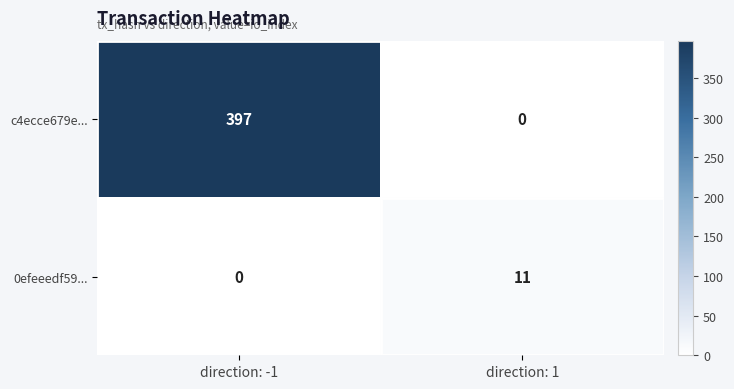

What is the spread (max minus min) of values at direction: 1?

11